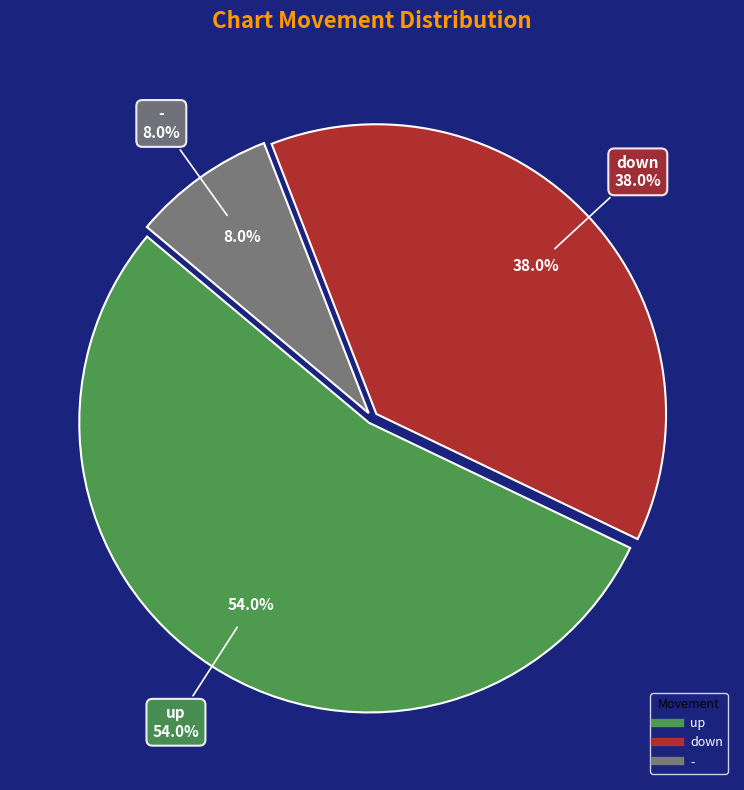

Which category has the biggest portion of the pie?

up